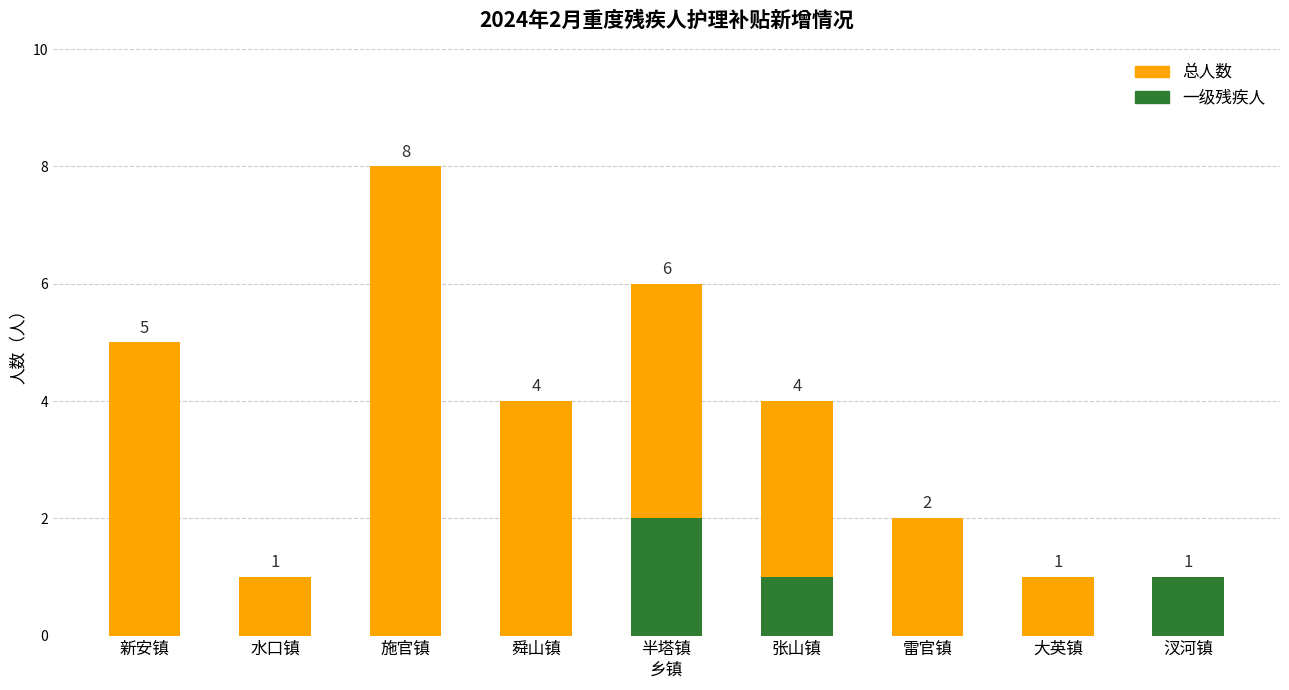

What position from the right is 雷官镇?

3